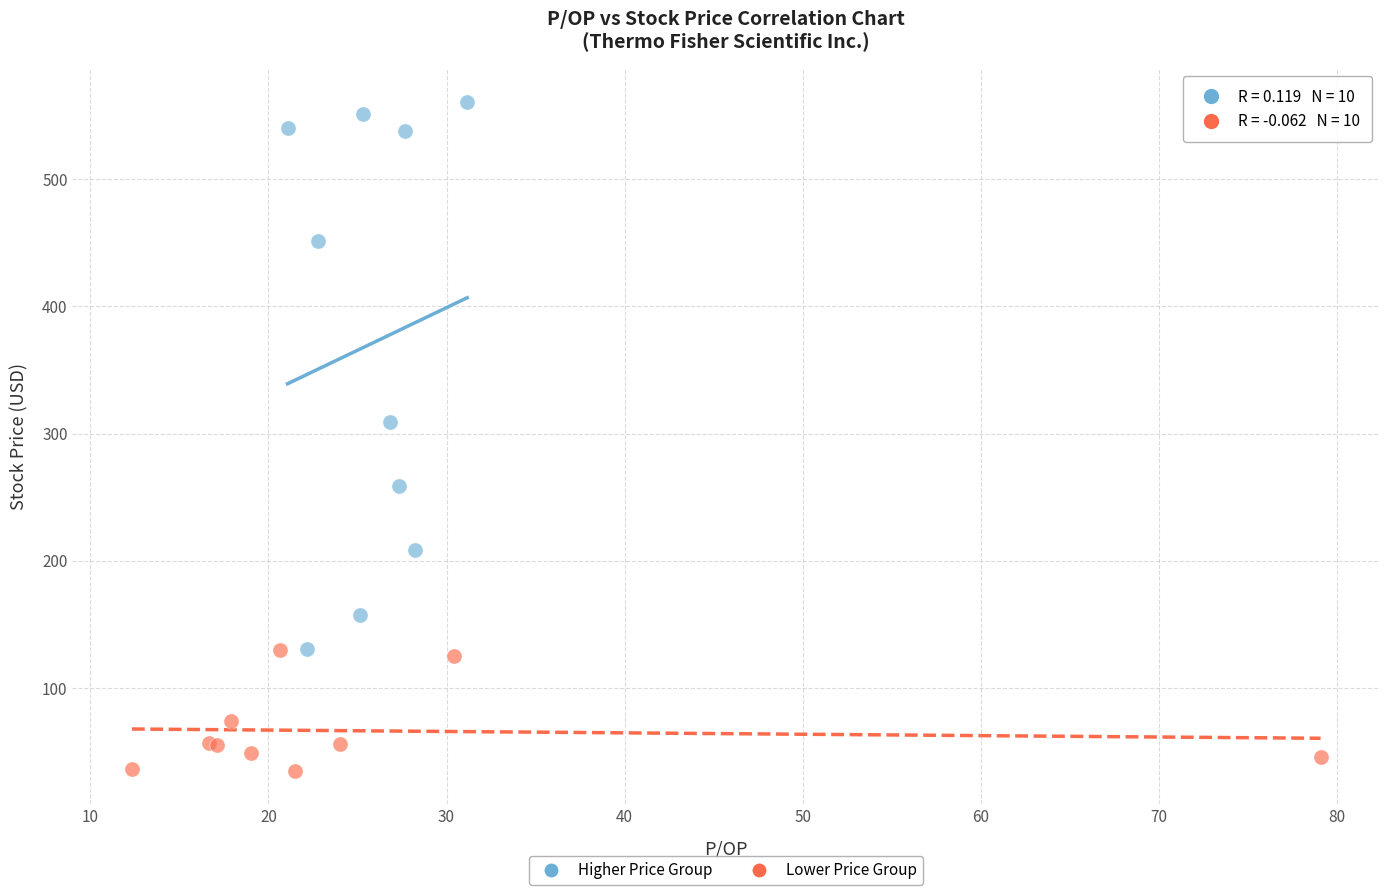

Which series contains the highest Y value?

Higher Price Group